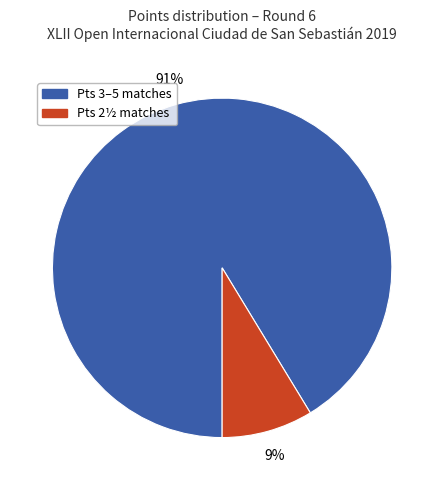

Count the number of slices in the pie.

2